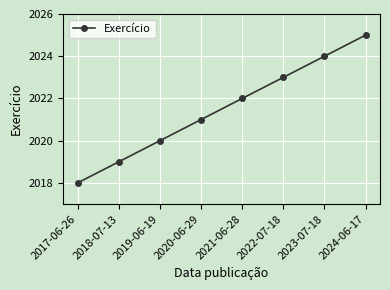

How many lines are shown in the chart?

1